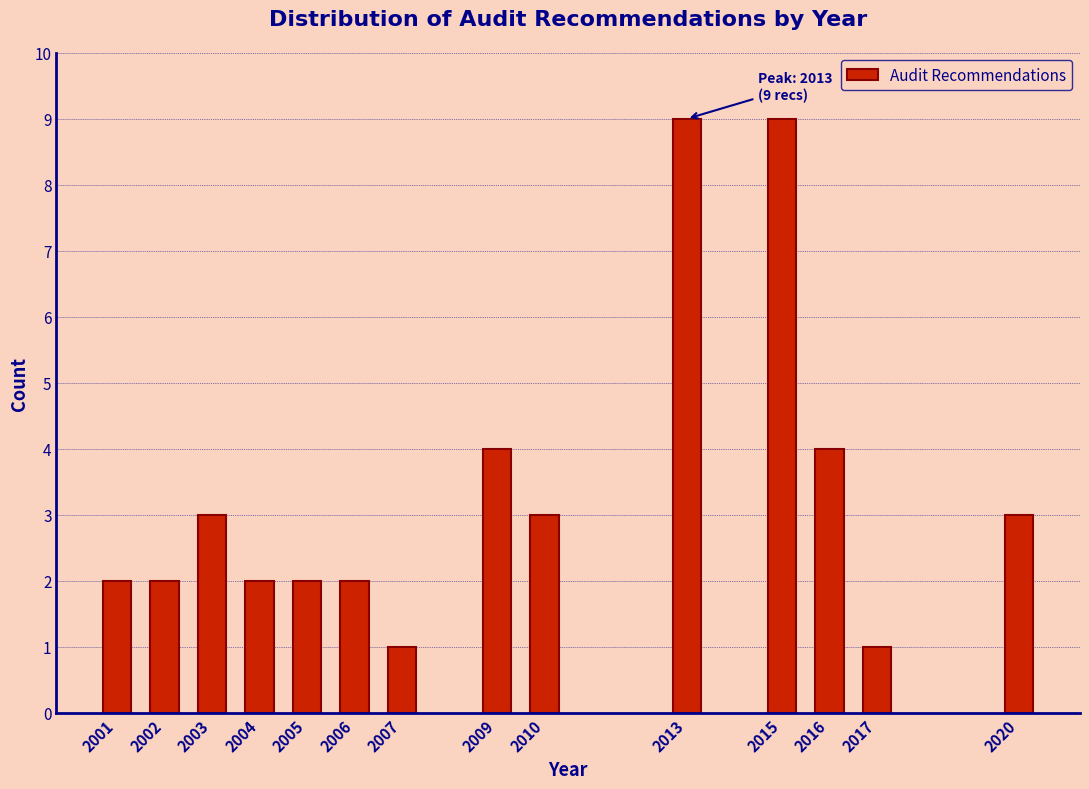

Reading left to right, what are all the values shown in this chart?

2001=2	2002=2	2003=3	2004=2	2005=2	2006=2	2007=1	2009=4	2010=3	2013=9	2015=9	2016=4	2017=1	2020=3